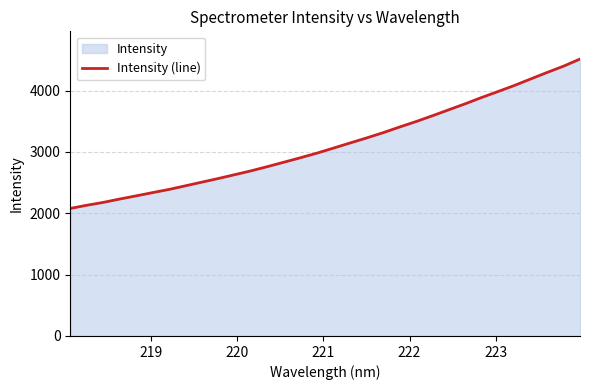

Count the number of data series in this chart.

1